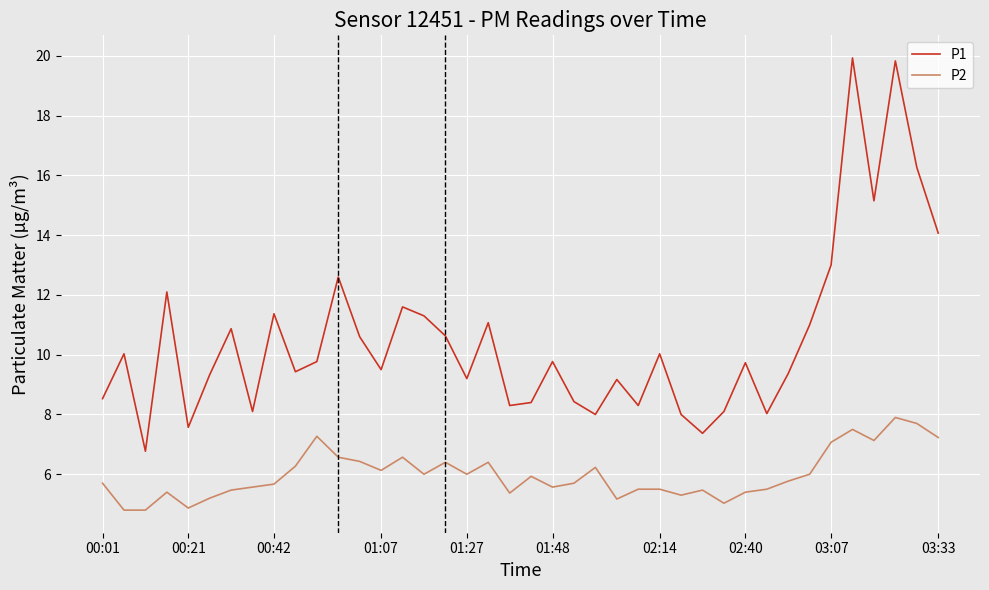

What is the difference between the maximum and minimum values in the P1 series?

13.2